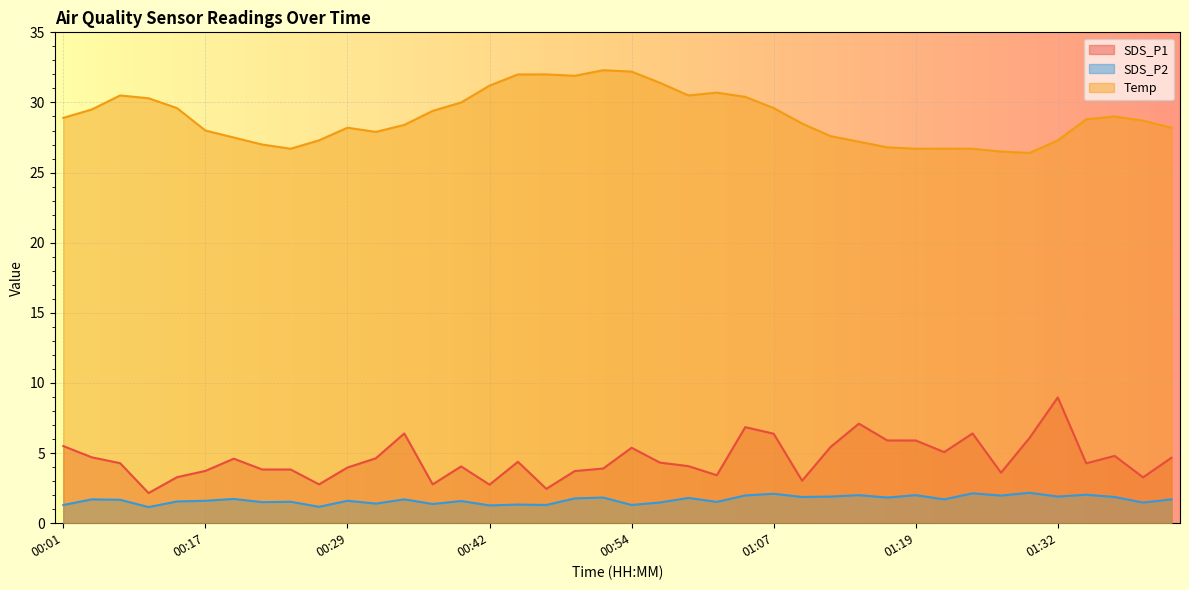

True or false: SDS_P2 and SDS_P1 cross at least once.

False